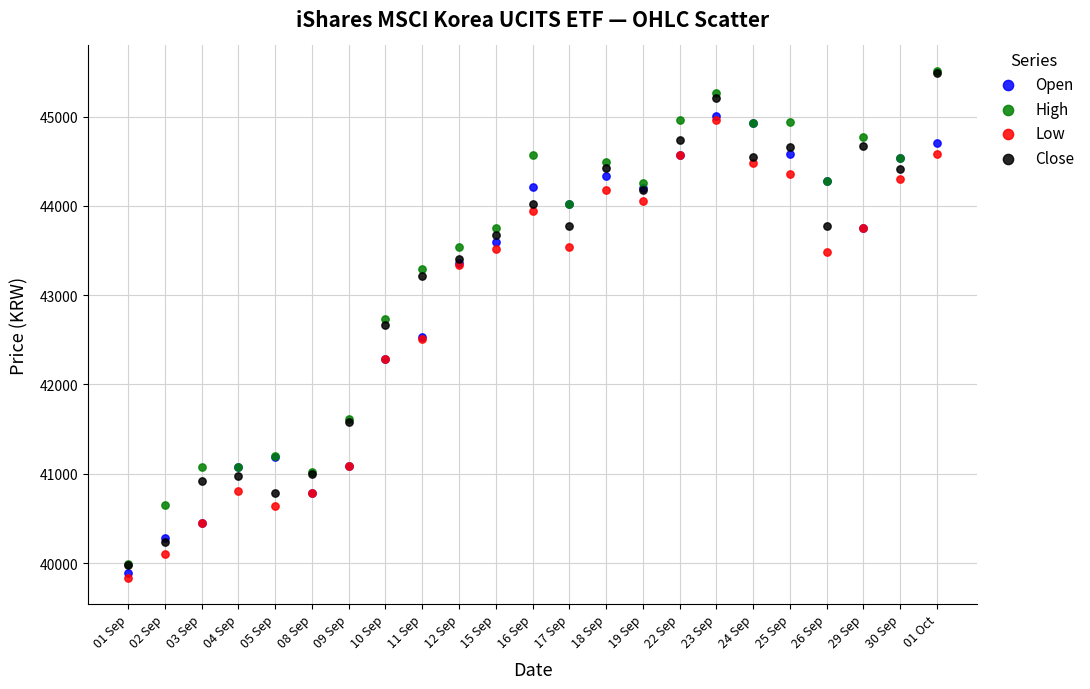

Which series has the largest Y range (max minus min)?

High